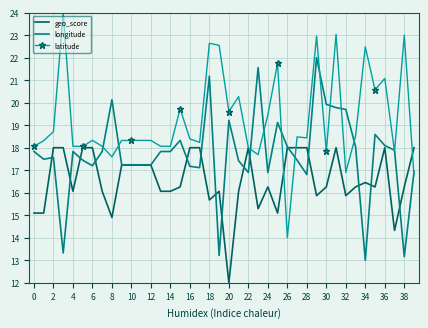

What are all the series names shown in the legend?

geo_score, longitude, latitude